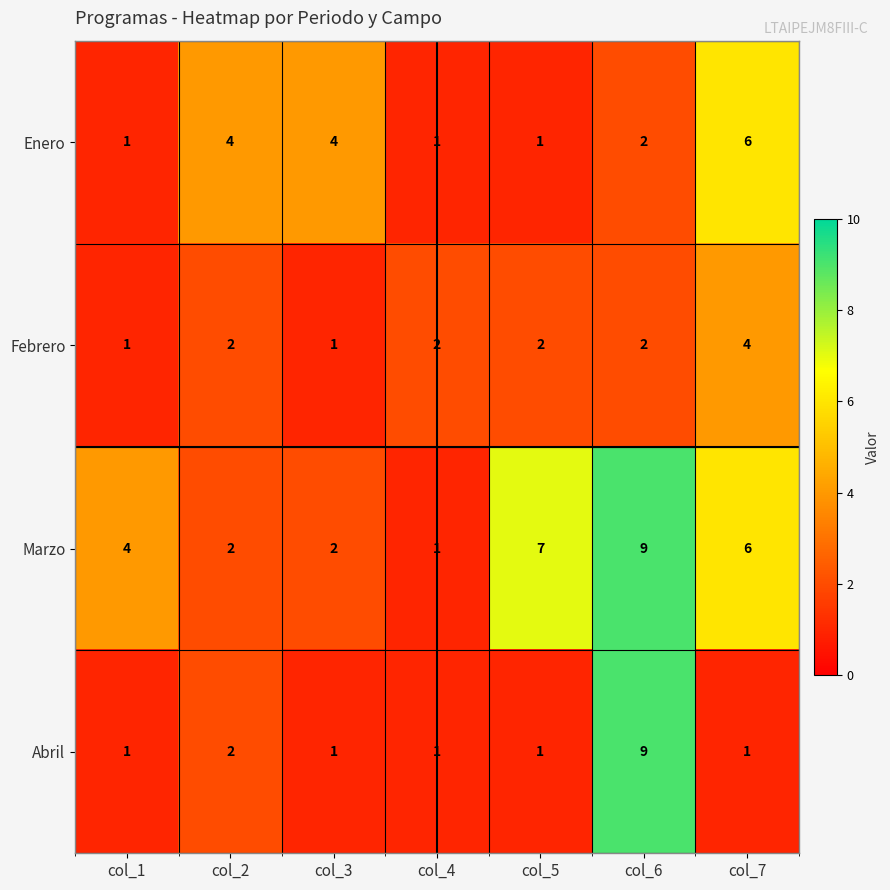

What is the total value across all series at col_6?

22